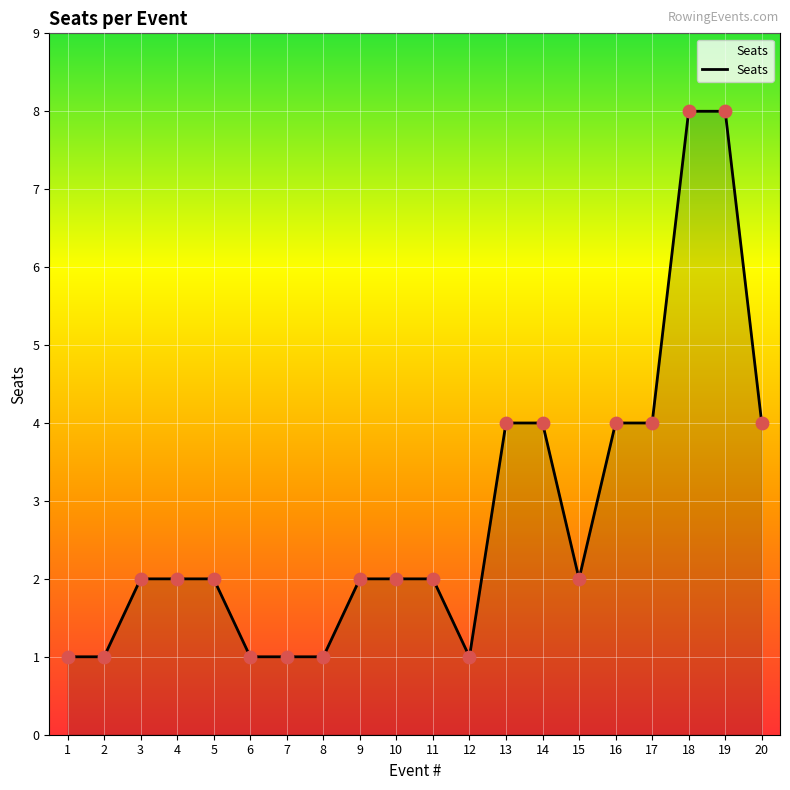

What is the ratio of the value at 19 to the value at 5?

4.0